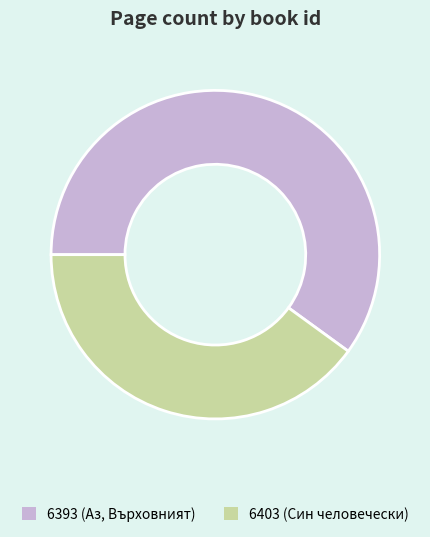

Does 6403 account for over 50% of the chart?

No